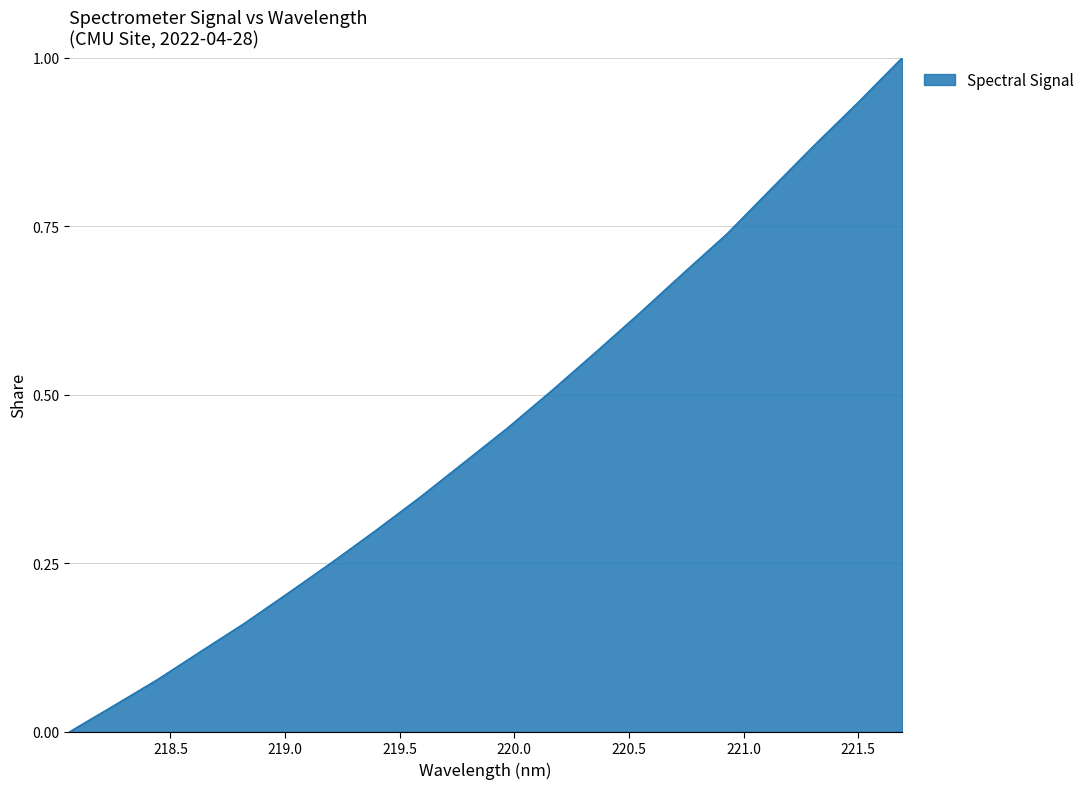

What is the maximum value shown in the chart?

1.0